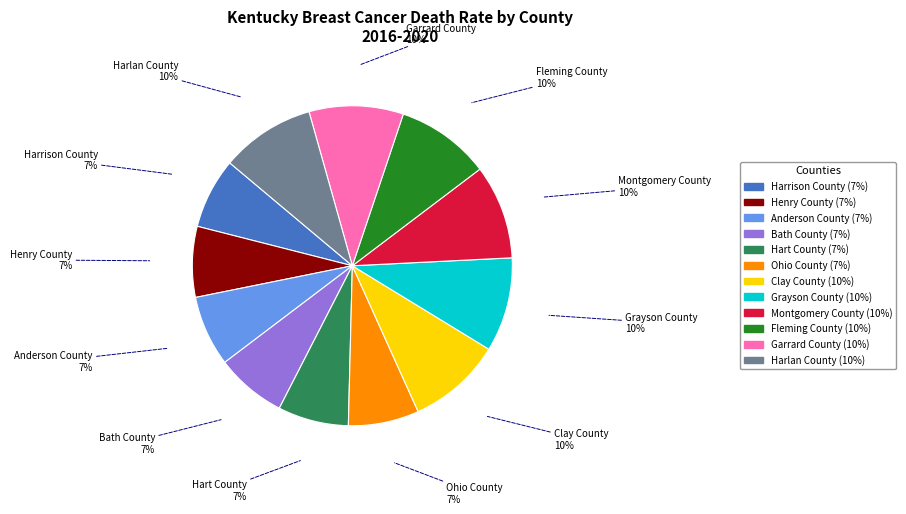

To the nearest percent, what is the average slice percentage?

8%